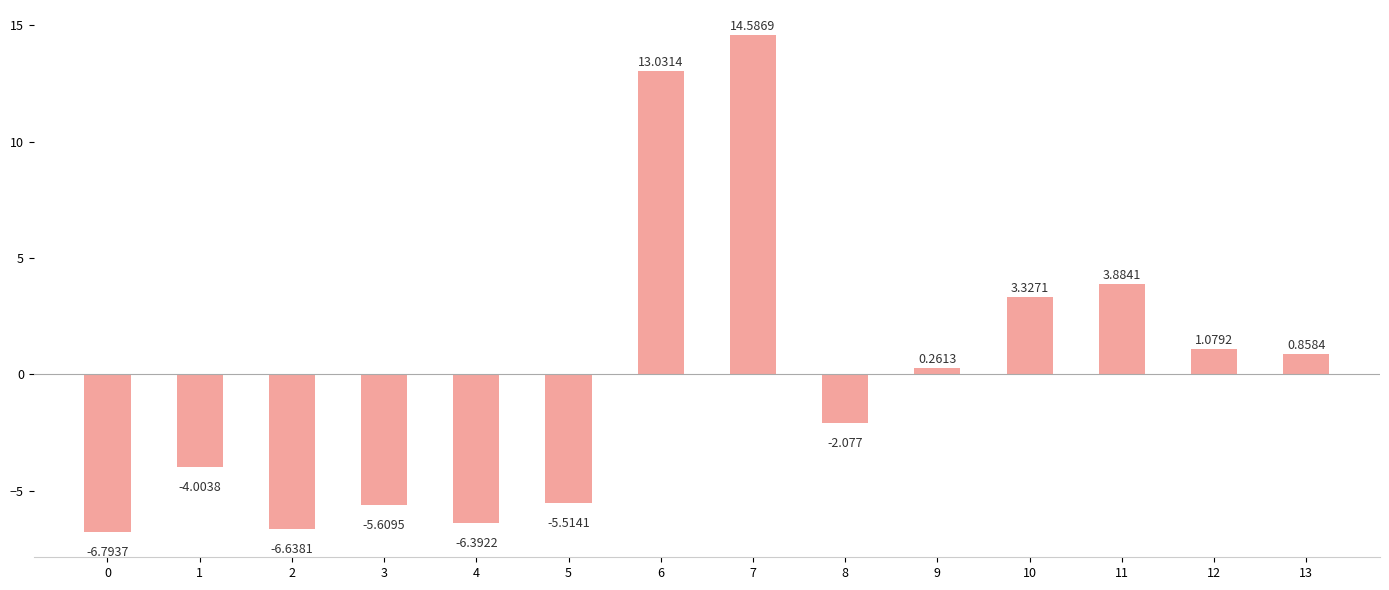

Rank the categories by value from lowest to highest.

0, 2, 4, 3, 5, 1, 8, 9, 13, 12, 10, 11, 6, 7